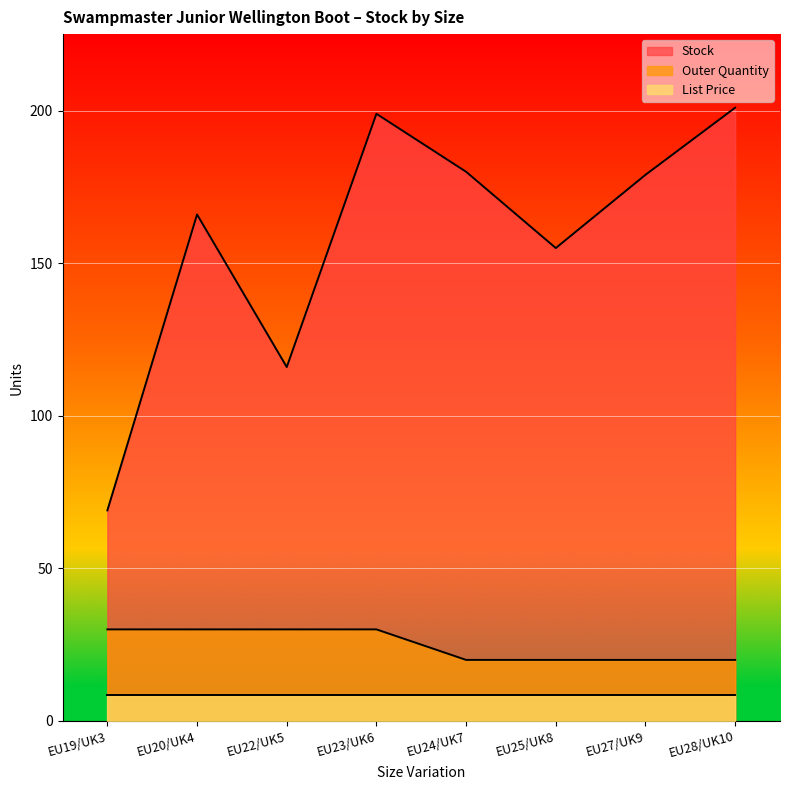

The value of Stock at EU24/UK7 is 51.4. True or false?

False